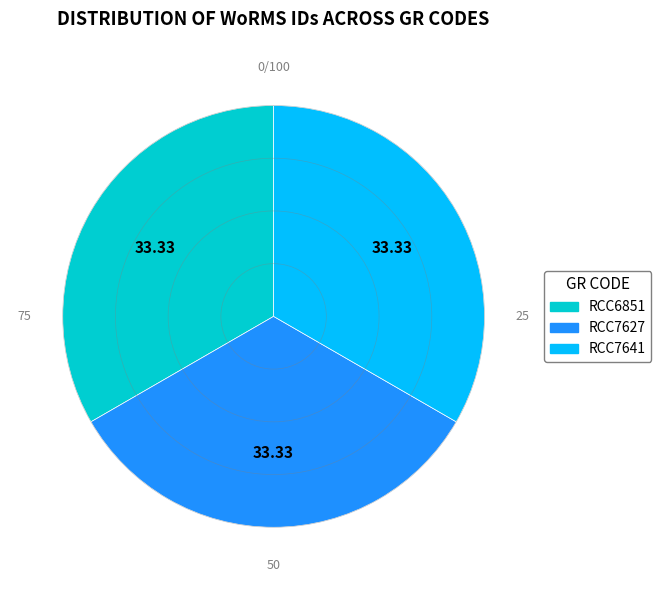

The RCC6851 slice represents 18% of the pie. True or false?

False